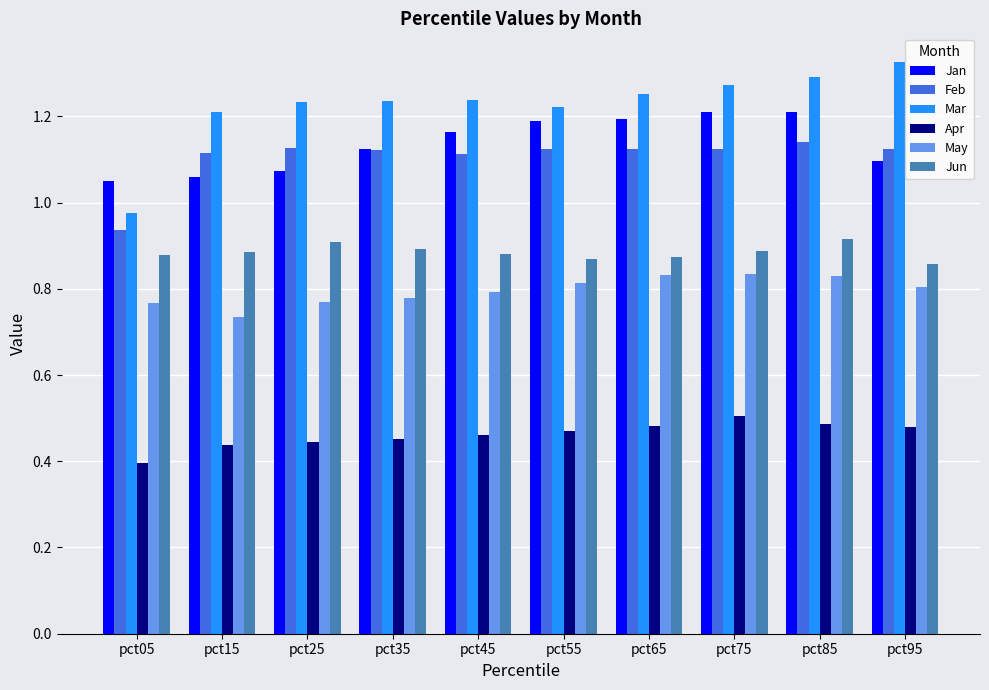

How many series are shown in this chart?

6